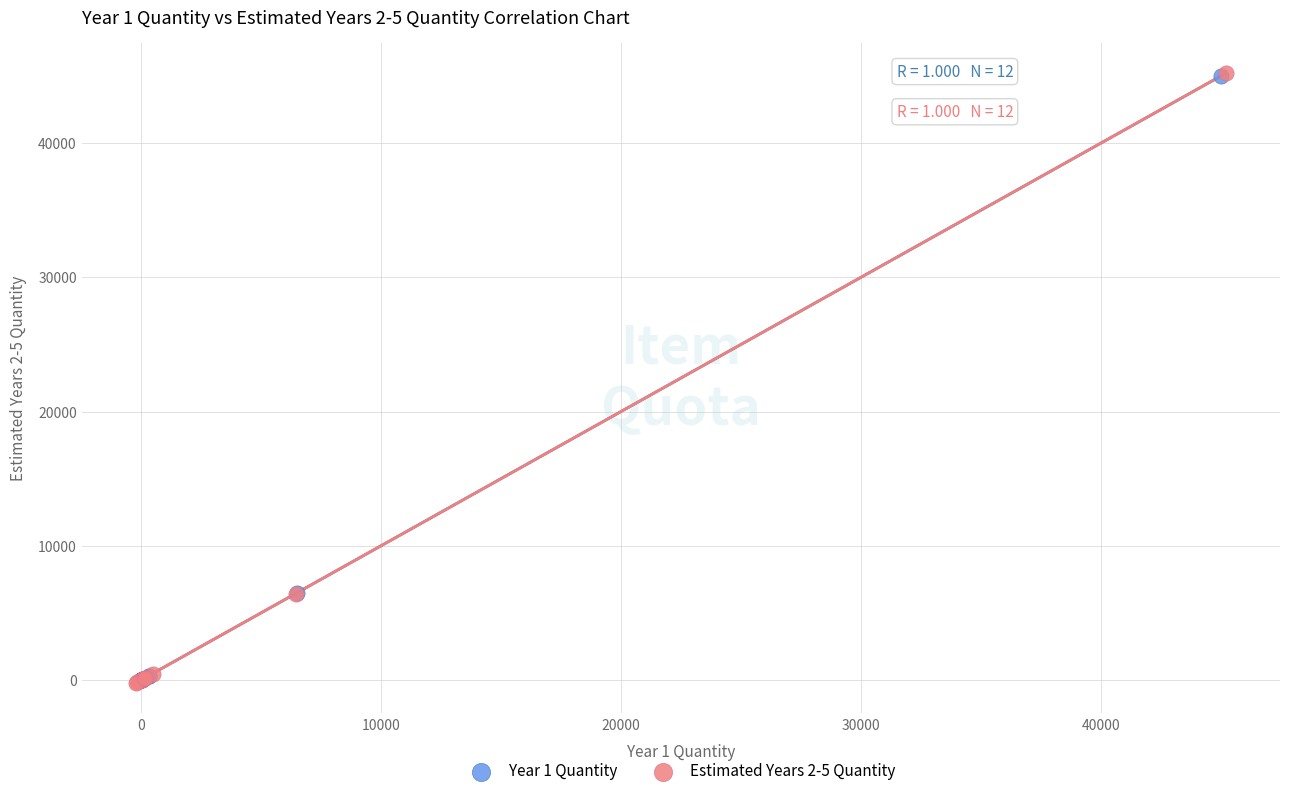

Which series has the largest Y range (max minus min)?

Estimated Years 2-5 Quantity